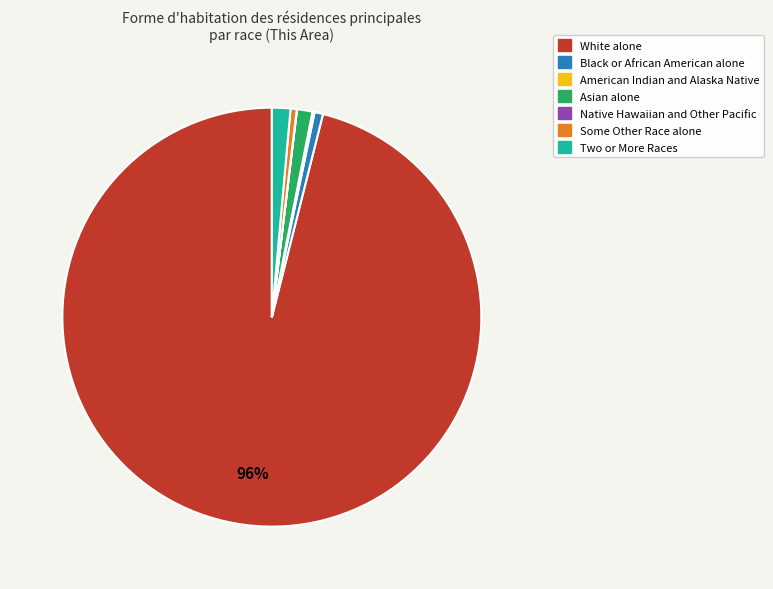

To the nearest percent, what portion does Asian alone represent?

1%